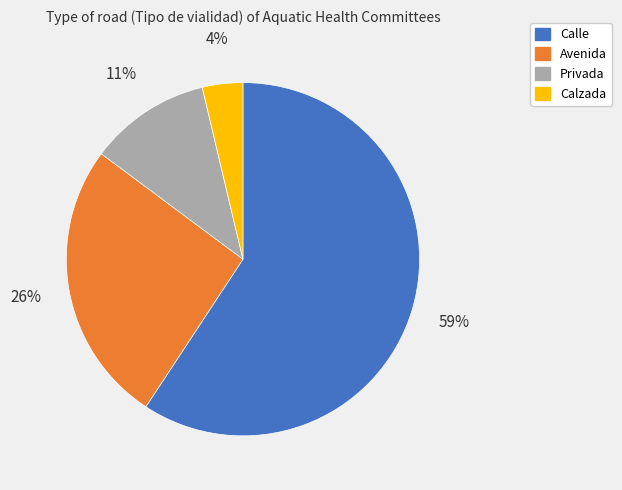

Does Calle account for over 50% of the chart?

Yes